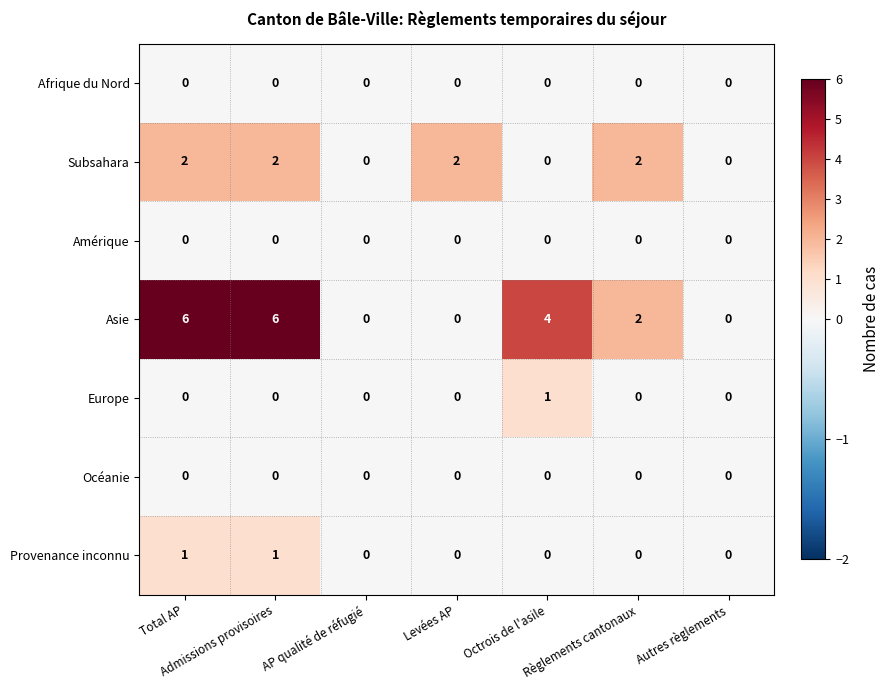

What is the maximum value for Asie?

6